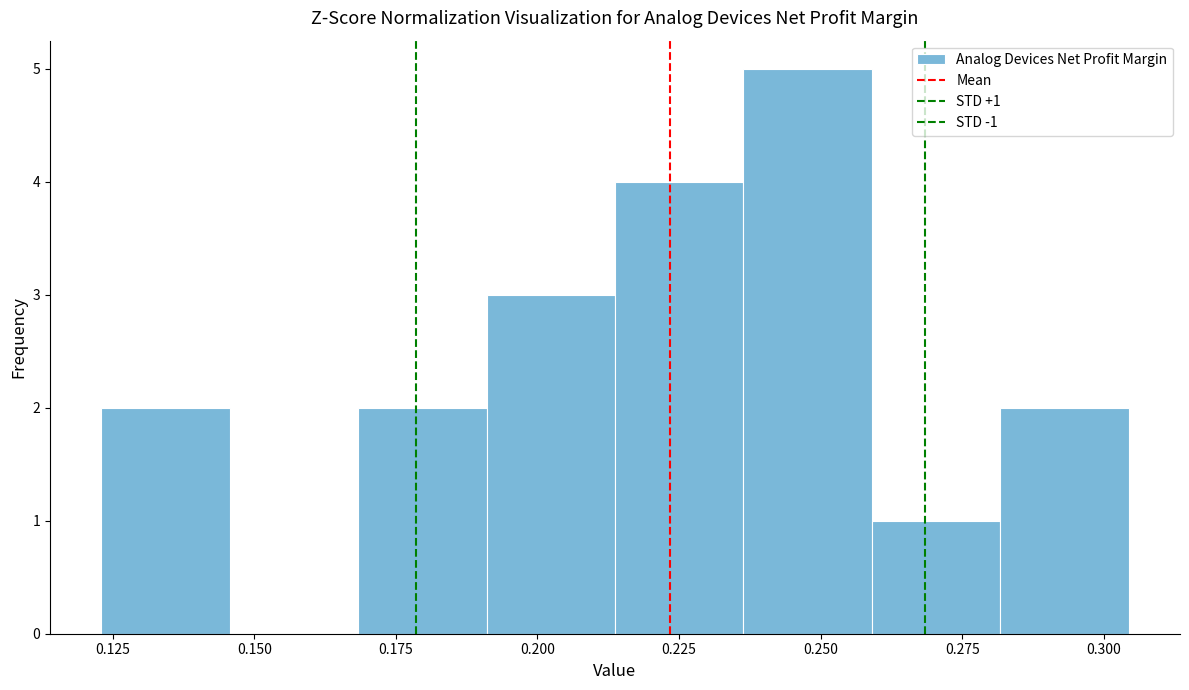

Which range on the x-axis has the tallest bar?

0.235 to 0.260